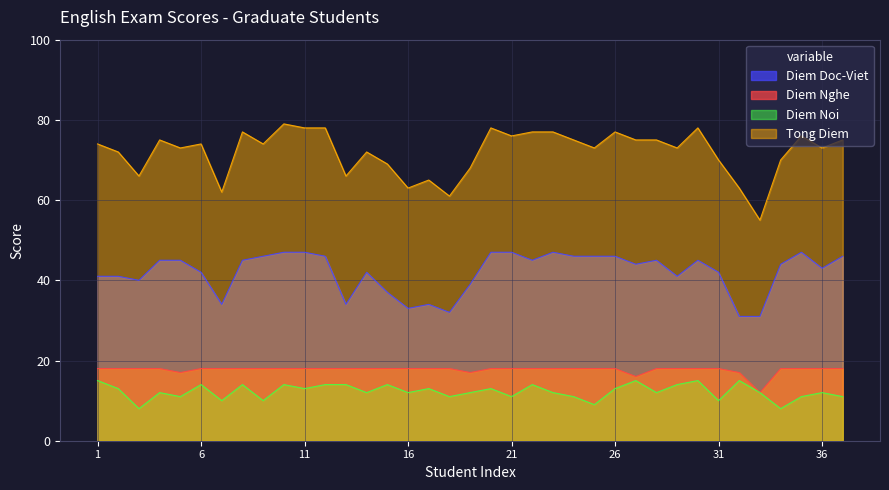

What is the highest value of the Diem Noi series?

15